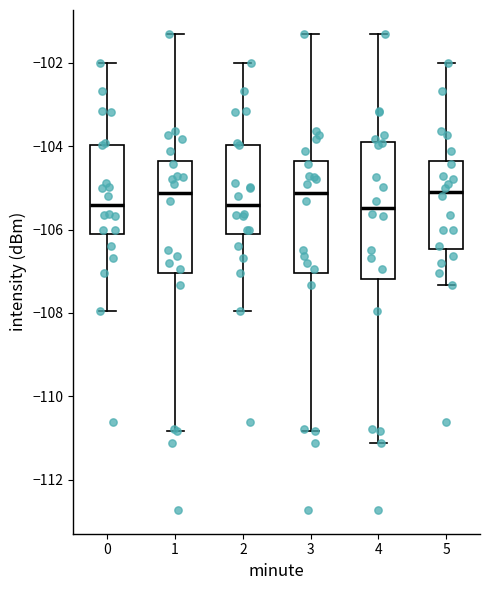

Which box is the tallest, from its lower edge to its upper edge?

4